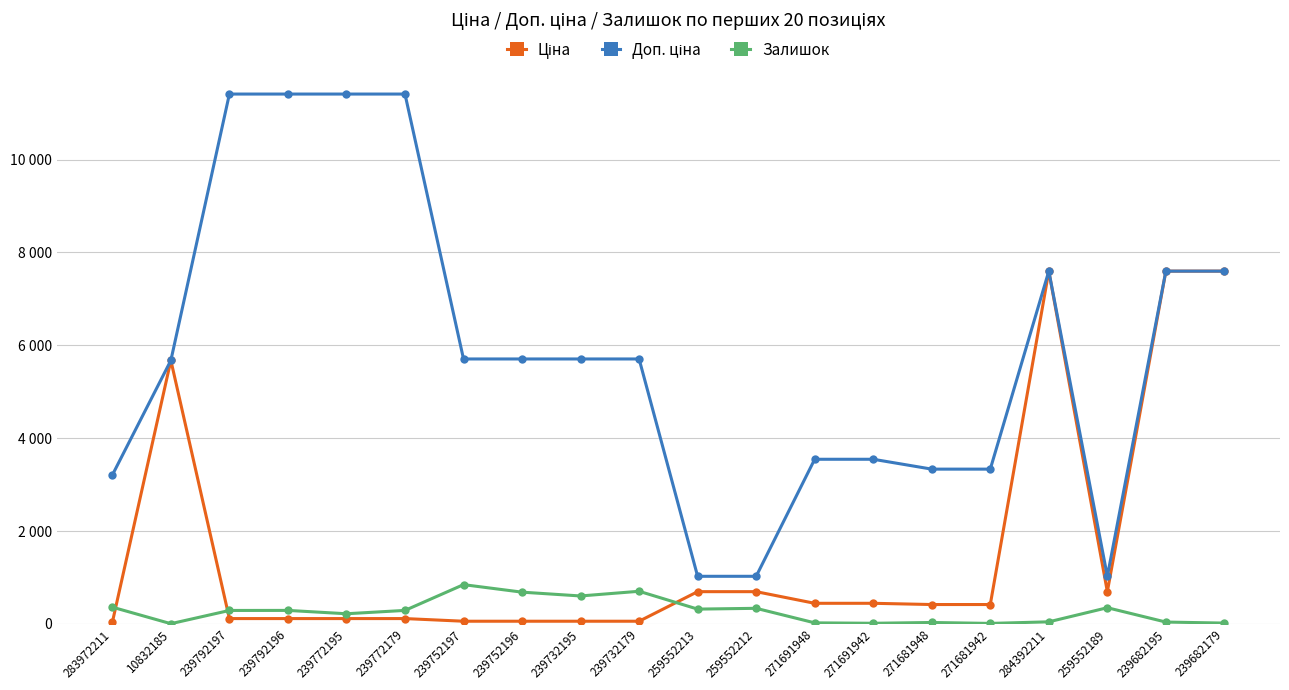

Does the chart have visible grid lines?

Yes